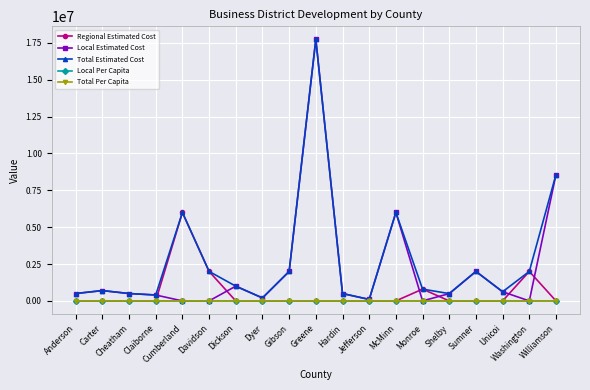

What is the average value of the Local Estimated Cost series?

2175231.9